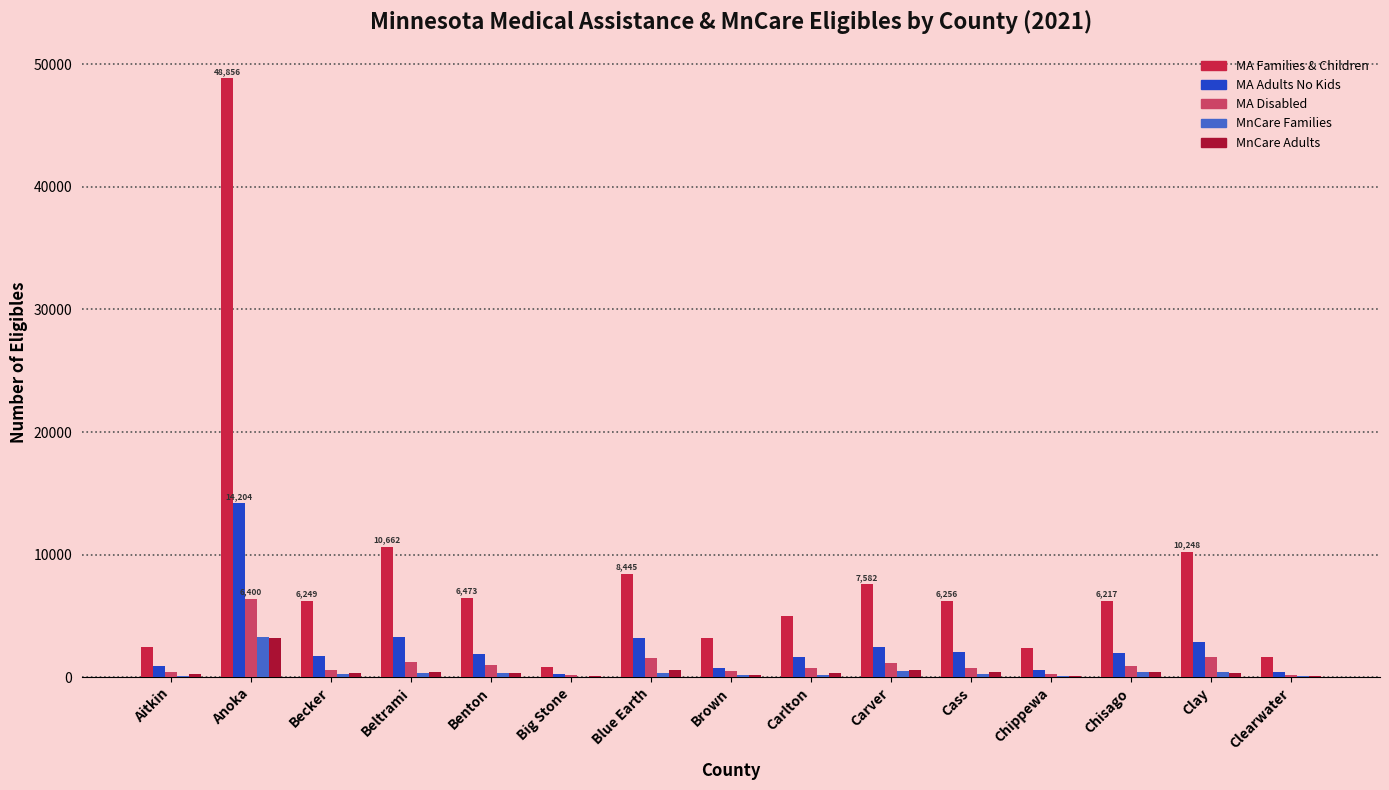

Which series changed the most between Beltrami and Clearwater?

MA Families & Children